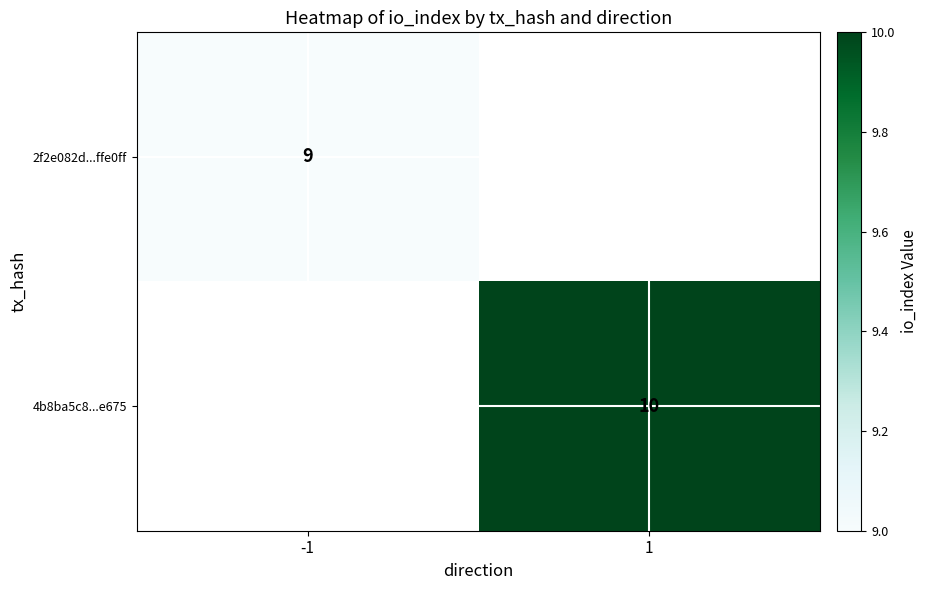

Is the value of 4b8ba5c8...e675 at 1 greater than the value of 2f2e082d...ffe0ff at -1?

Yes